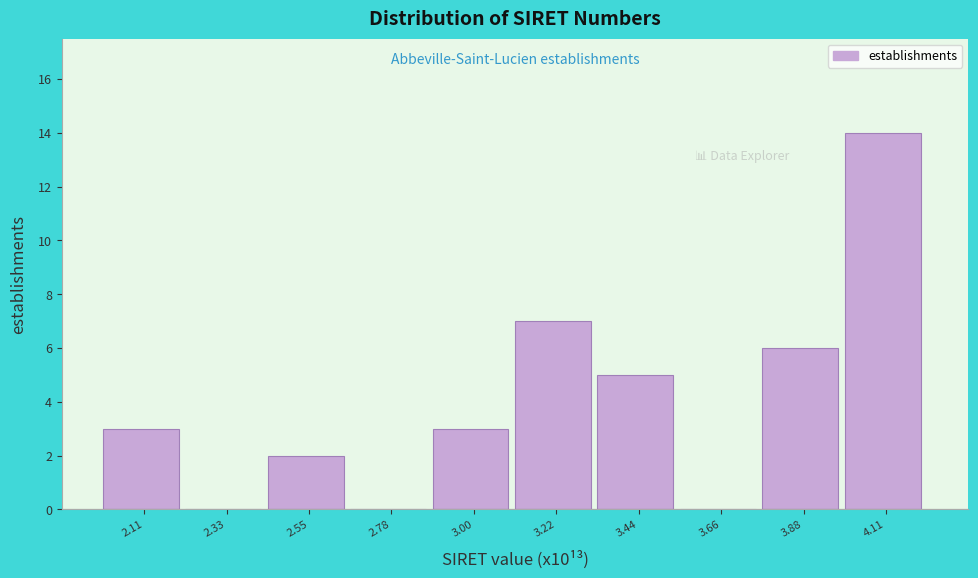

Reading left to right, list every bar in this chart as the range it spans on the x-axis followed by its height. Neither the bar edges nor the heights are printed on the chart, so give them approximately, as read against the axes.

2.00 to 2.20: 3
2.20 to 2.45: 0
2.45 to 2.65: 2
2.65 to 2.90: 0
2.90 to 3.10: 3
3.10 to 3.35: 7
3.35 to 3.55: 5
3.55 to 3.75: 0
3.75 to 4.00: 6
4.00 to 4.20: 14